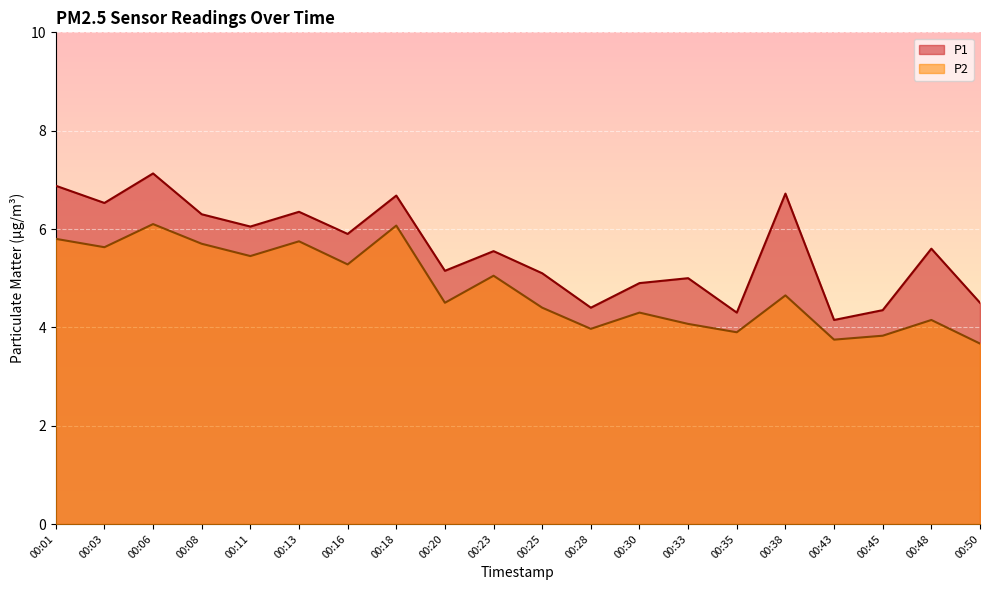

The value of P1 at 00:28 is 7.5. True or false?

False